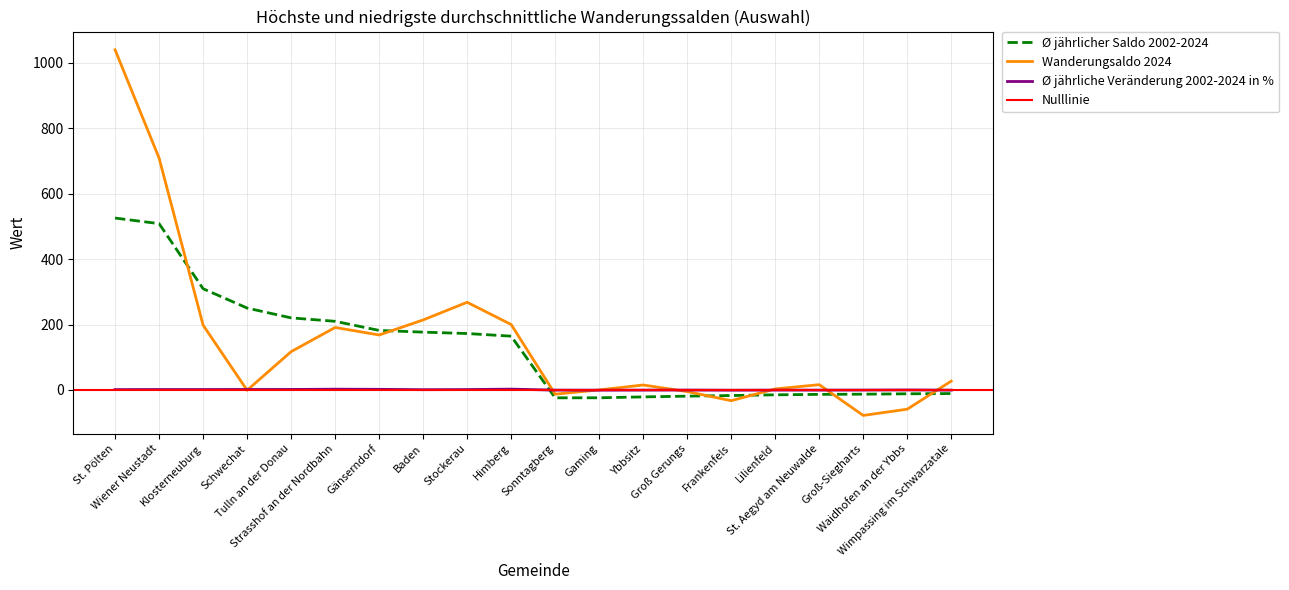

In Ø jährliche Veränderung 2002-2024 in %, how many points are higher than both neighbors (excluding endpoints)?

5